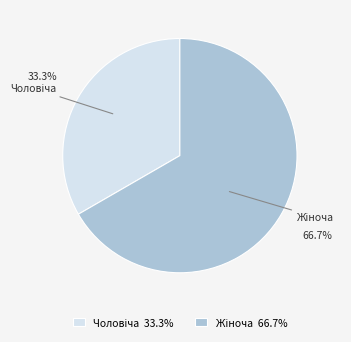

Is there a majority slice in this chart?

Yes